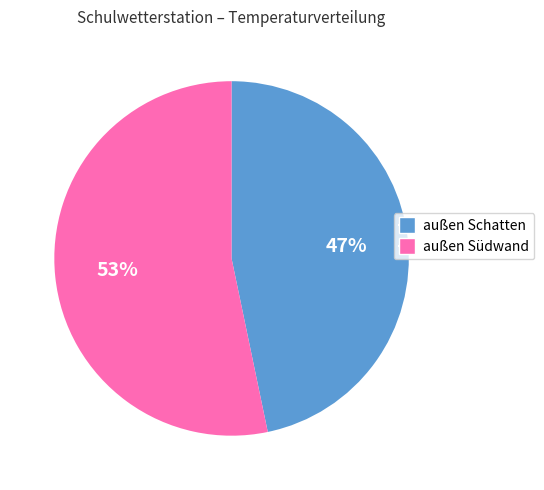

How many slices are in this pie chart?

2